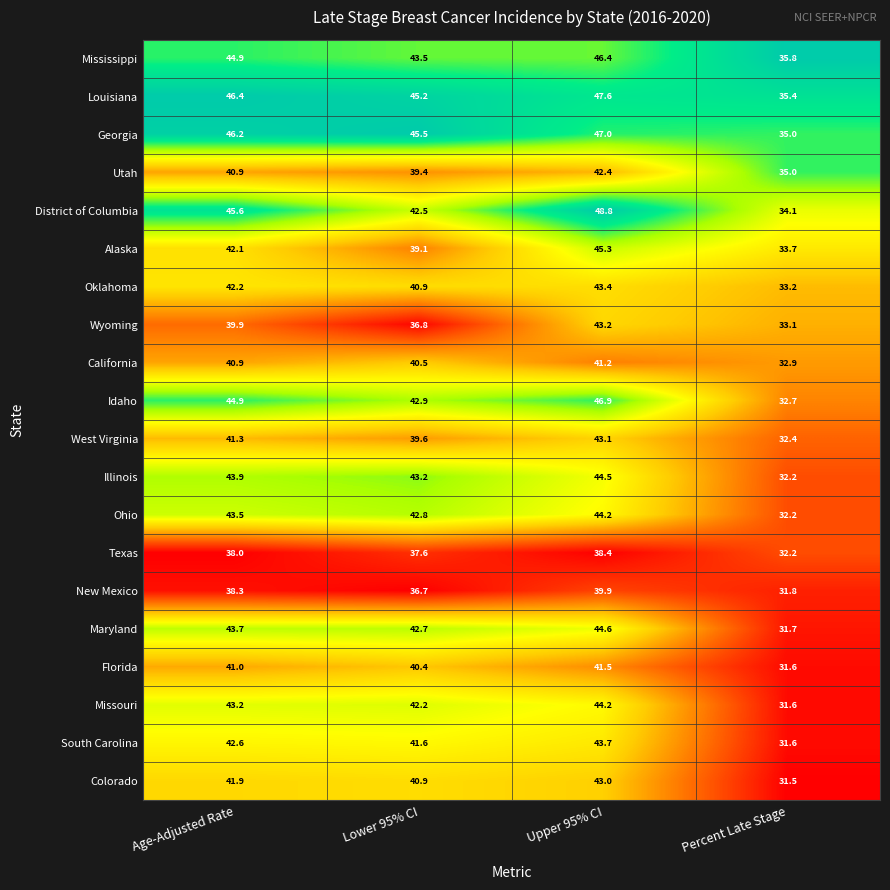

Which series has the largest range (max minus min)?

District of Columbia